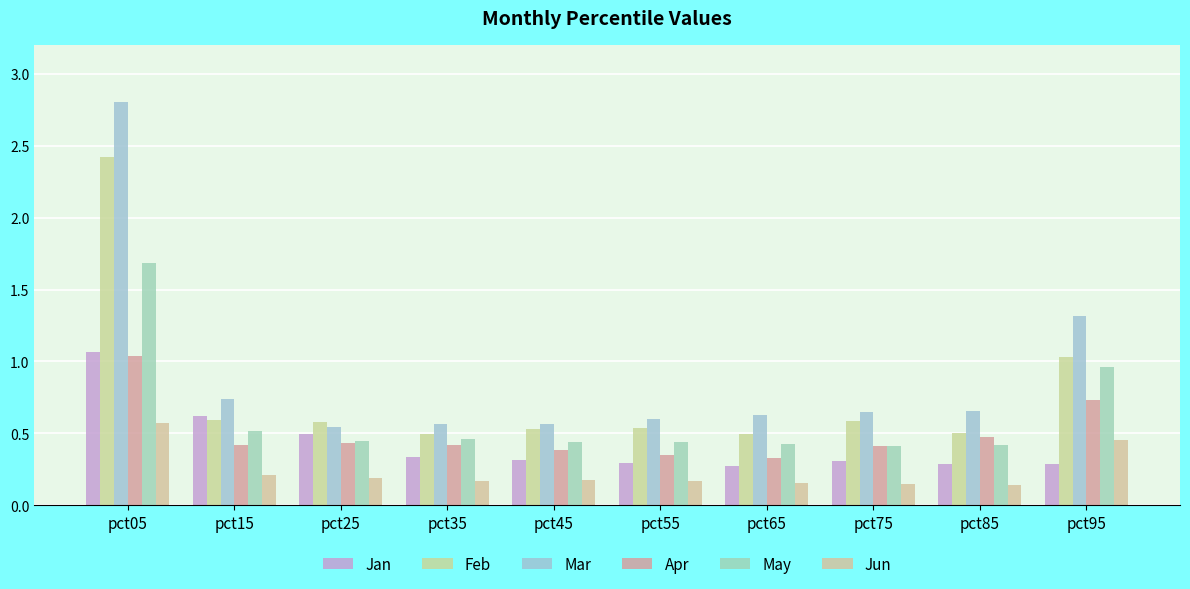

The value of Jan at pct55 is 0.3. True or false?

True